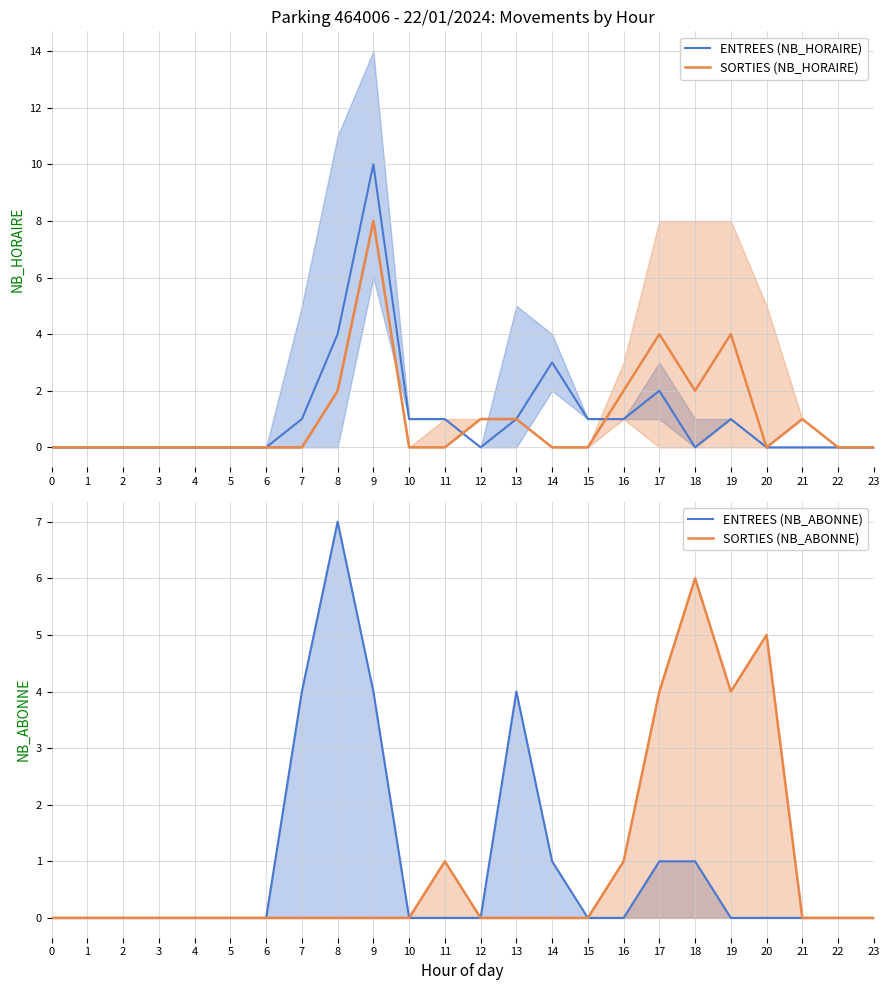

At 17, list the series in order from smallest to largest.

ENTREES (NB_ABONNE), ENTREES (NB_HORAIRE), SORTIES (NB_HORAIRE), SORTIES (NB_ABONNE)